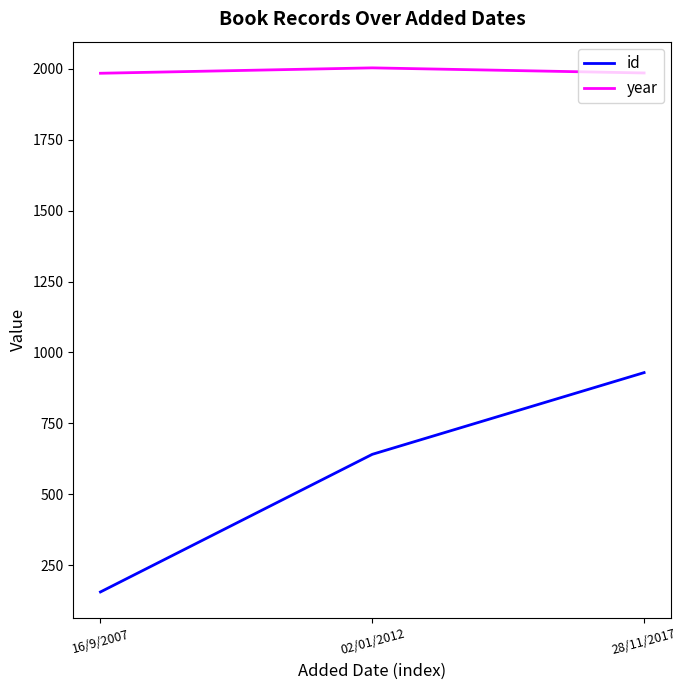

Which category has the highest value across all series?

02/01/2012